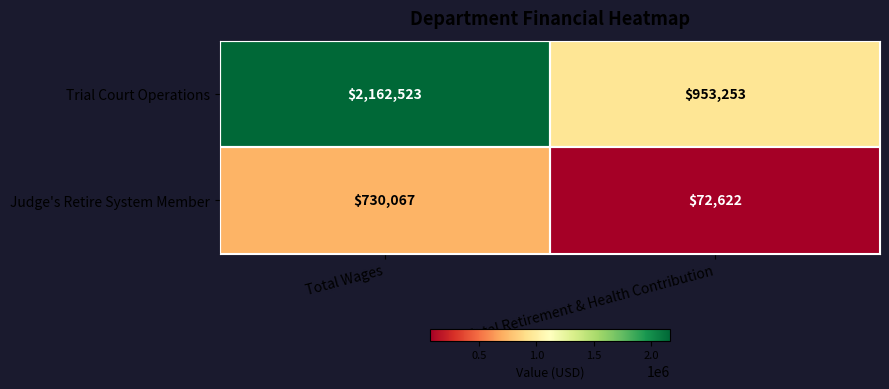

Rank the series by their average value, from lowest to highest.

Judge's Retire System Member, Trial Court Operations